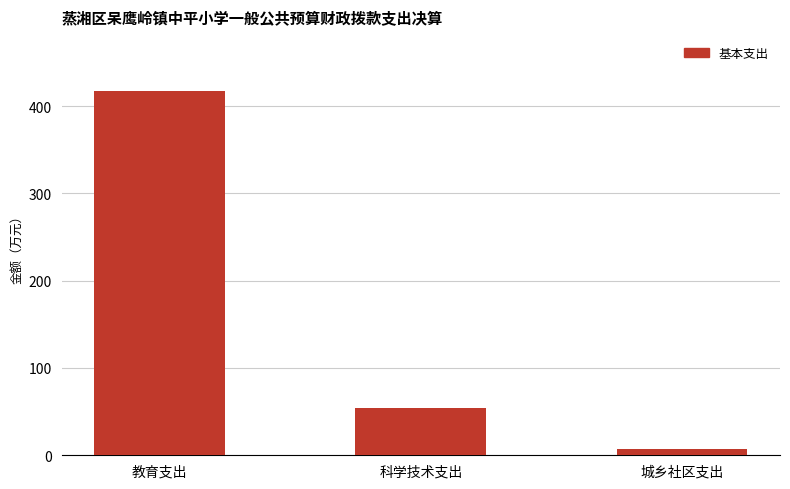

List the labels in order of value, smallest first.

城乡社区支出, 科学技术支出, 教育支出